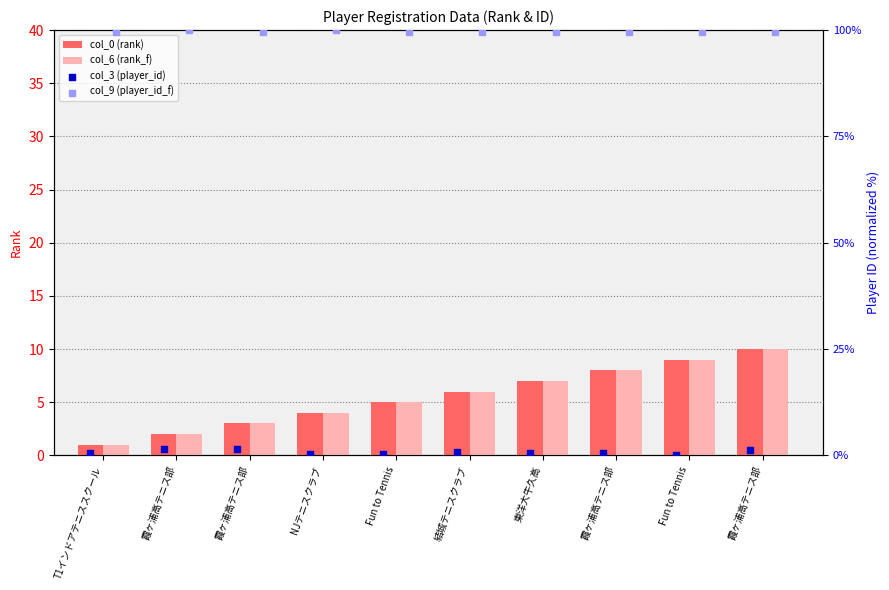

How many values in the col_6 (rank_f) series are below 6?

5